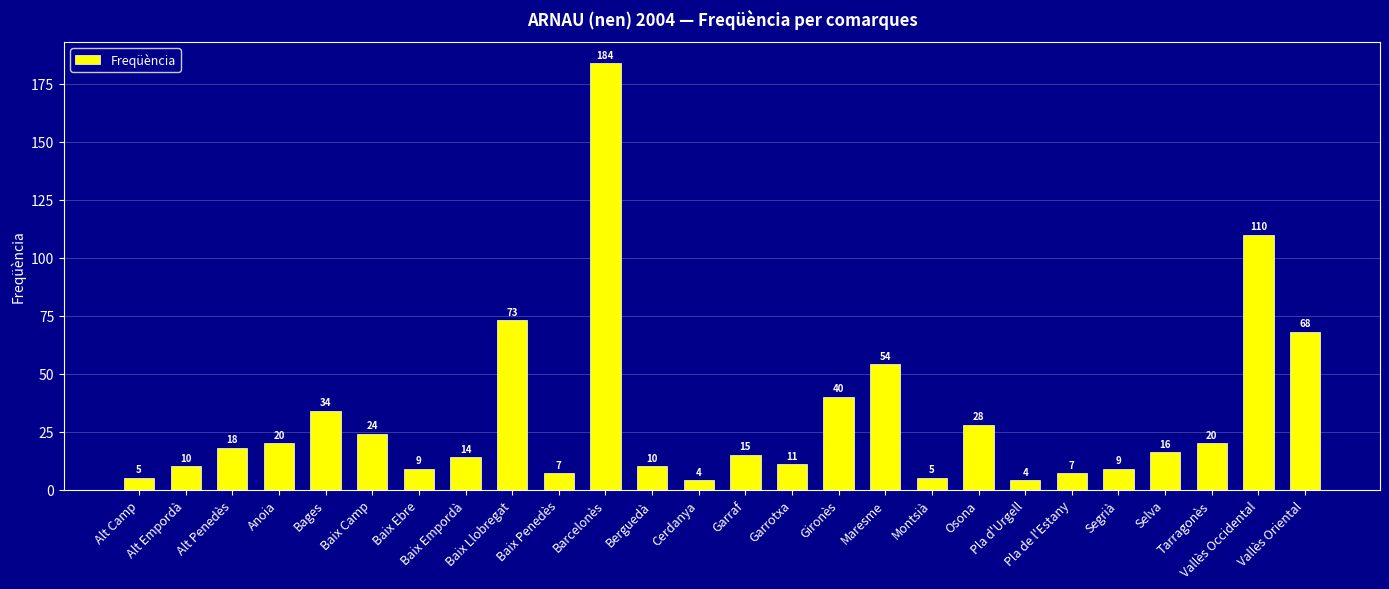

What is the average value?

31